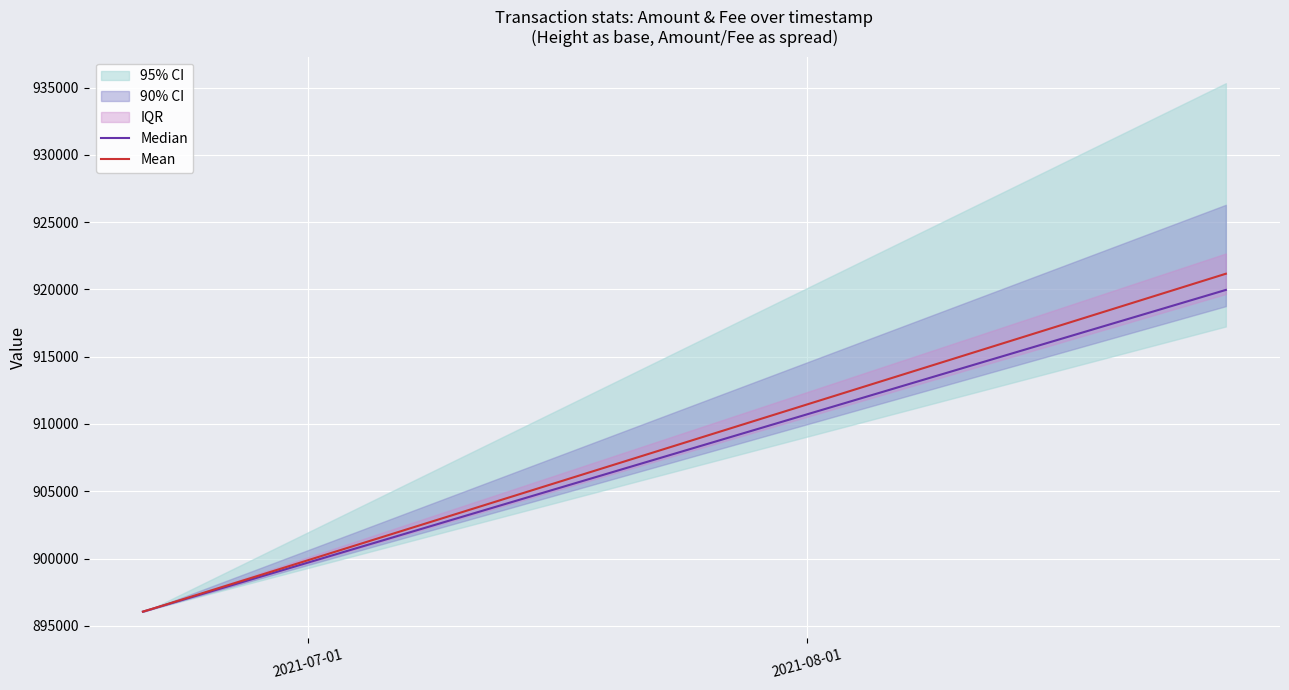

What is the maximum value for Median?

919964.1